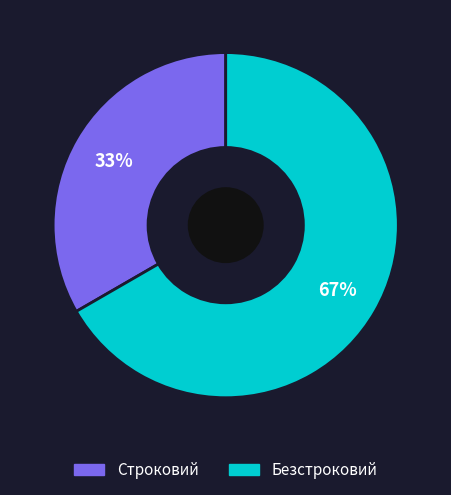

To the nearest percent, what portion does Безстроковий represent?

67%